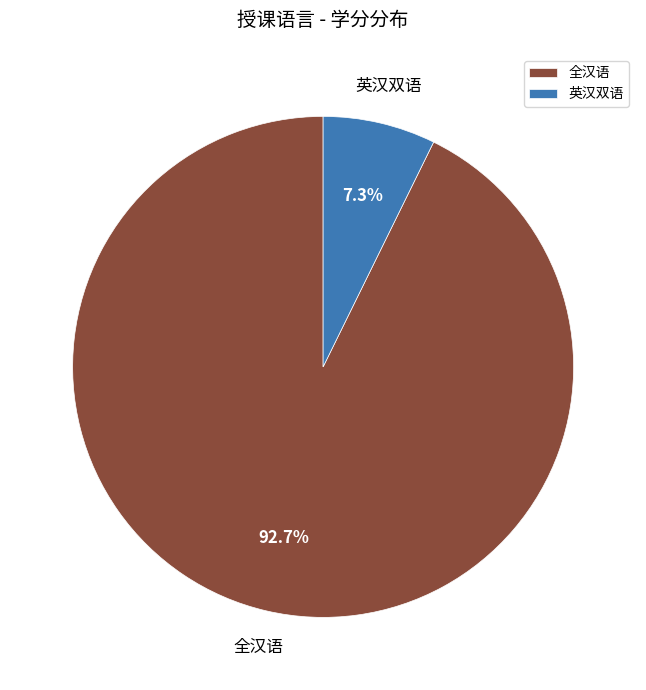

Which category has the smallest portion of the pie?

英汉双语